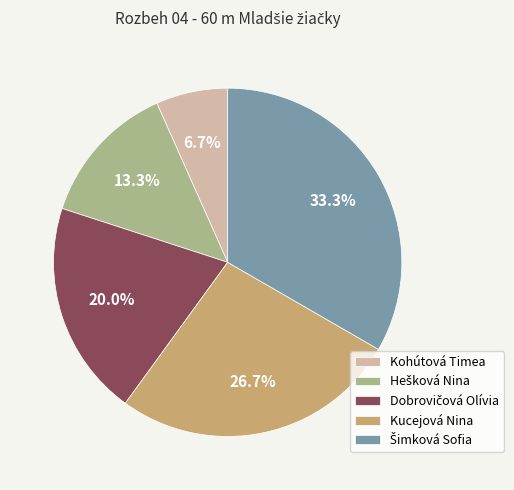

How much of the chart is everything except Kohútová Timea?

93.3%